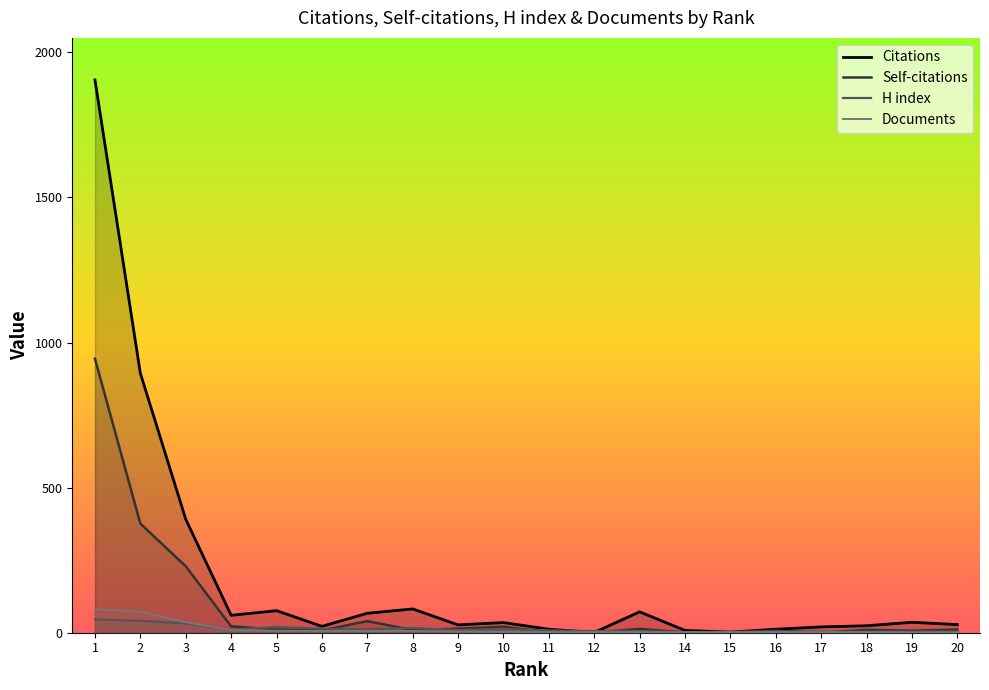

What are all the series names shown in the legend?

Citations, Self-citations, H index, Documents